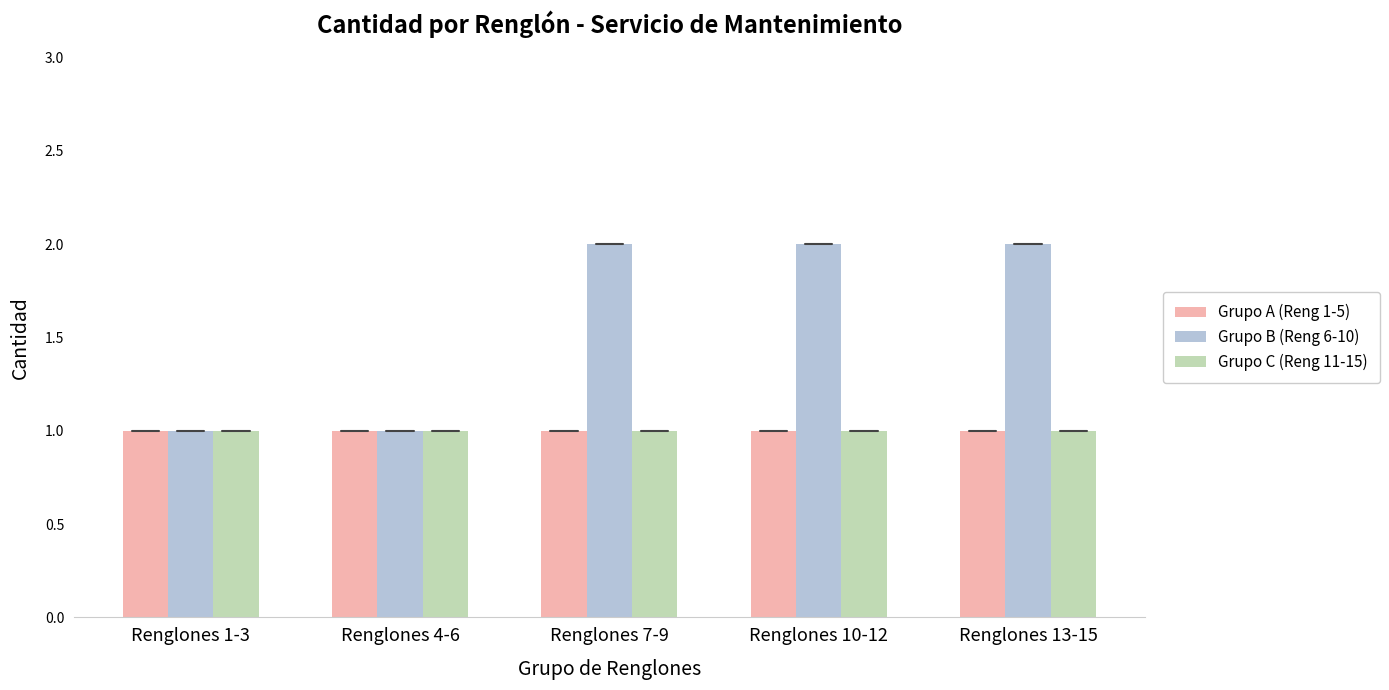

How many groups of bars are there?

5